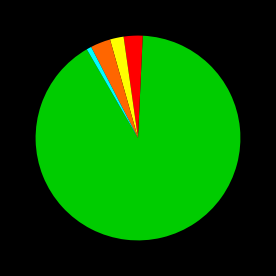

Is there any slice that represents more than half of the pie?

Yes